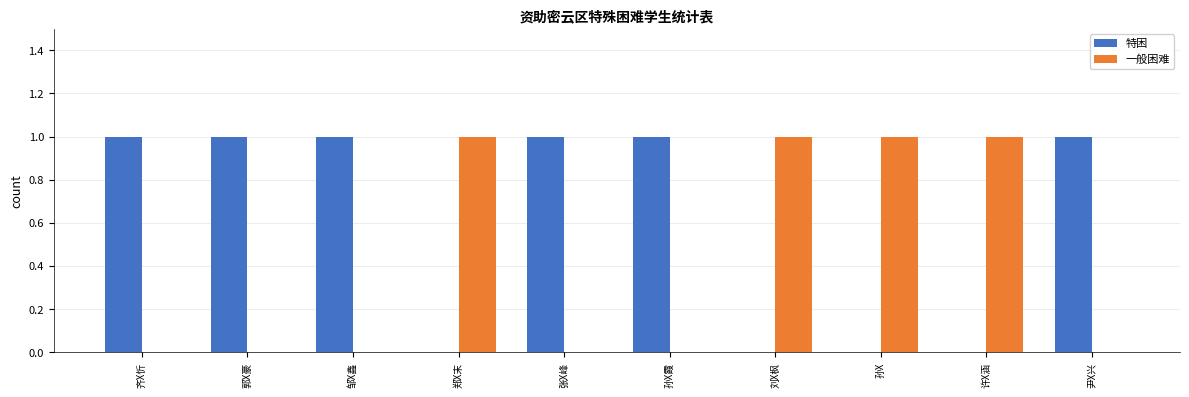

Which series has the largest total across all categories?

特困